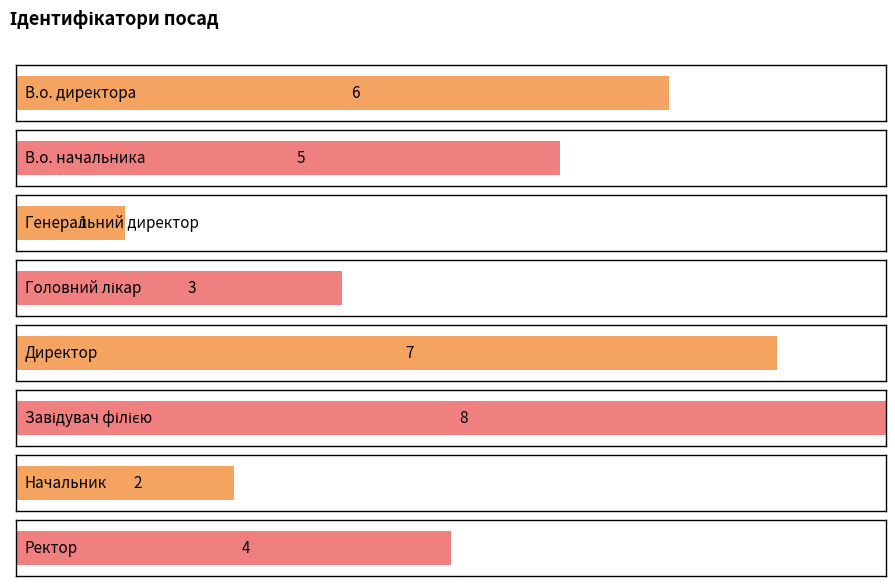

Where is the data nearest to the value 4?

Ректор